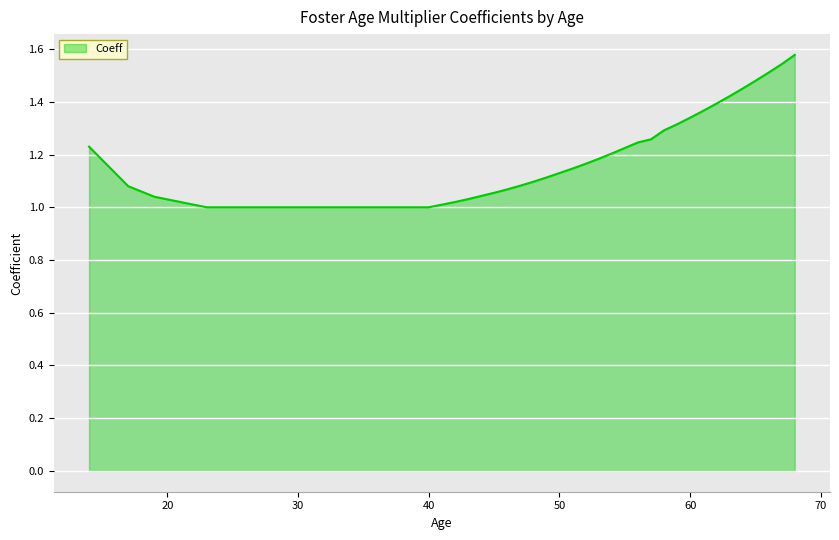

What is the difference between the maximum and minimum values?

0.6